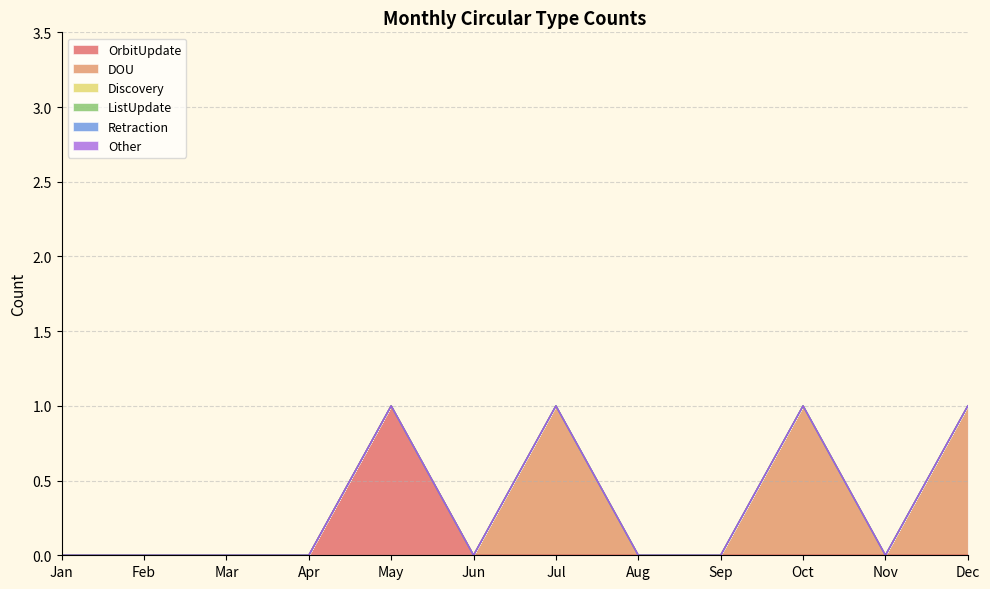

Reading left to right, what are all the values shown in this chart?

OrbitUpdate: 0	0	0	0	1	0	0	0	0	0	0	0
DOU: 0	0	0	0	0	0	1	0	0	1	0	1
Discovery: 0	0	0	0	0	0	0	0	0	0	0	0
ListUpdate: 0	0	0	0	0	0	0	0	0	0	0	0
Retraction: 0	0	0	0	0	0	0	0	0	0	0	0
Other: 0	0	0	0	0	0	0	0	0	0	0	0